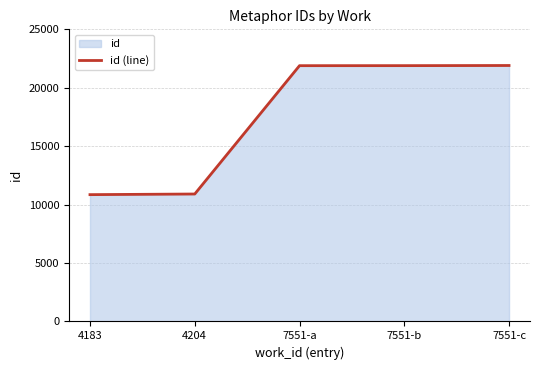

How many lines are shown in the chart?

1